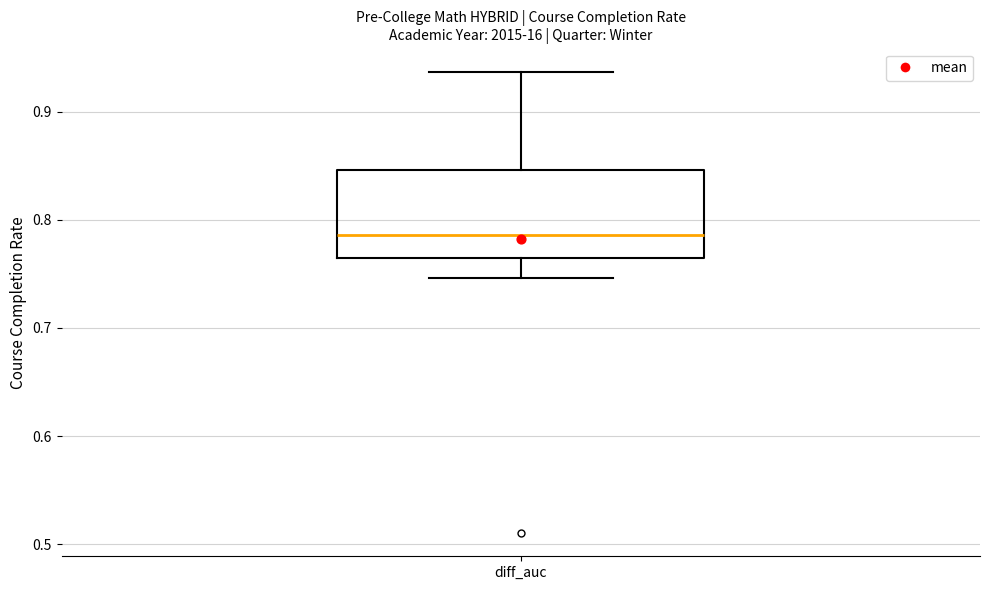

Read this box plot against the y-axis: the position of the median line, the range covered by the box, and the ends of both whiskers. The values are not printed on the chart, so give them approximately, as read against the axis.

median 0.79, box 0.76 to 0.85, whiskers 0.75 to 0.94